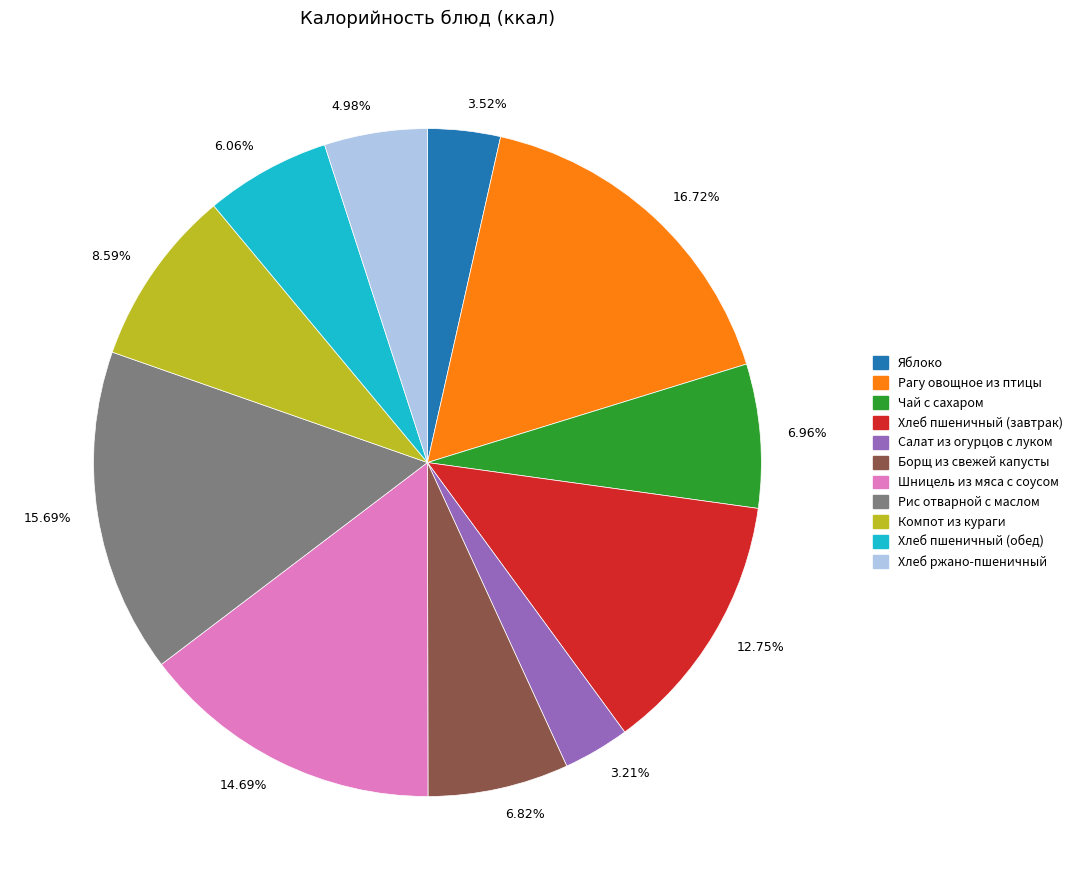

Is there any slice that represents more than half of the pie?

No